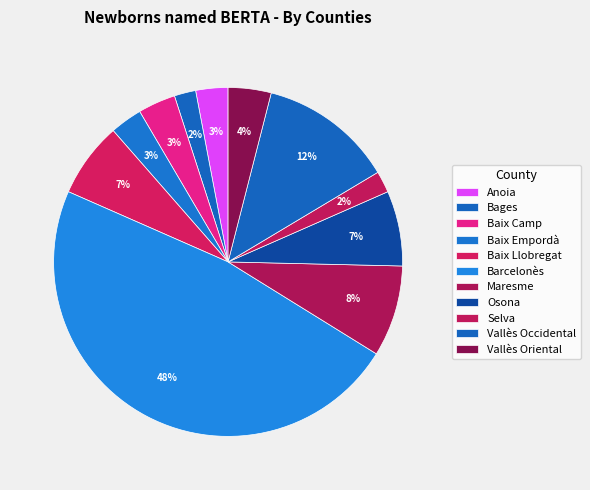

Do Selva and Maresme together represent more than half of the pie?

No